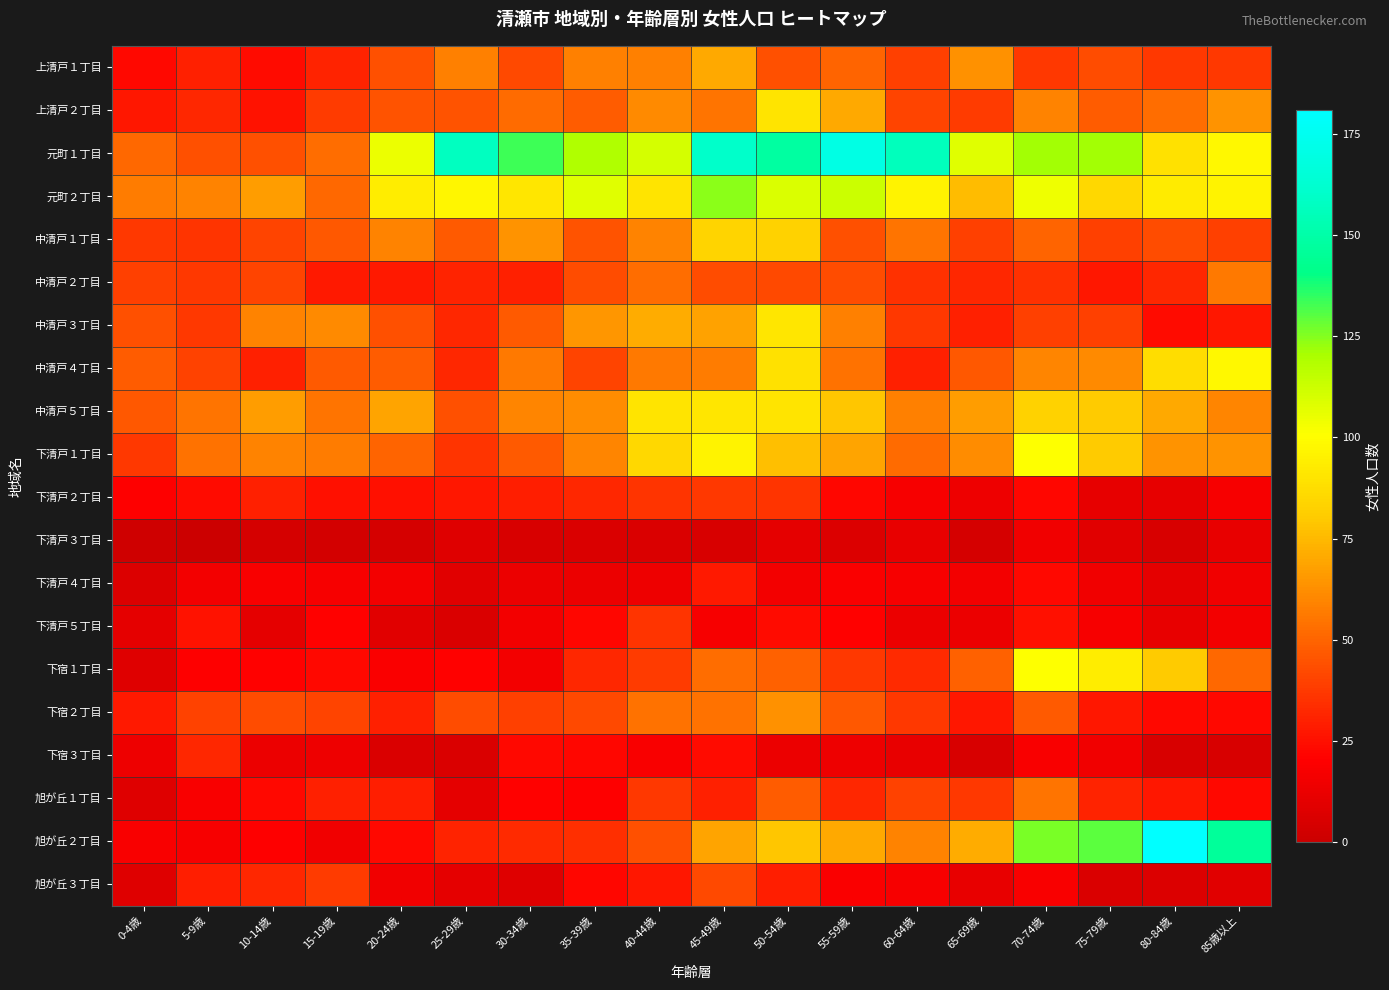

What is the greatest value displayed?

181